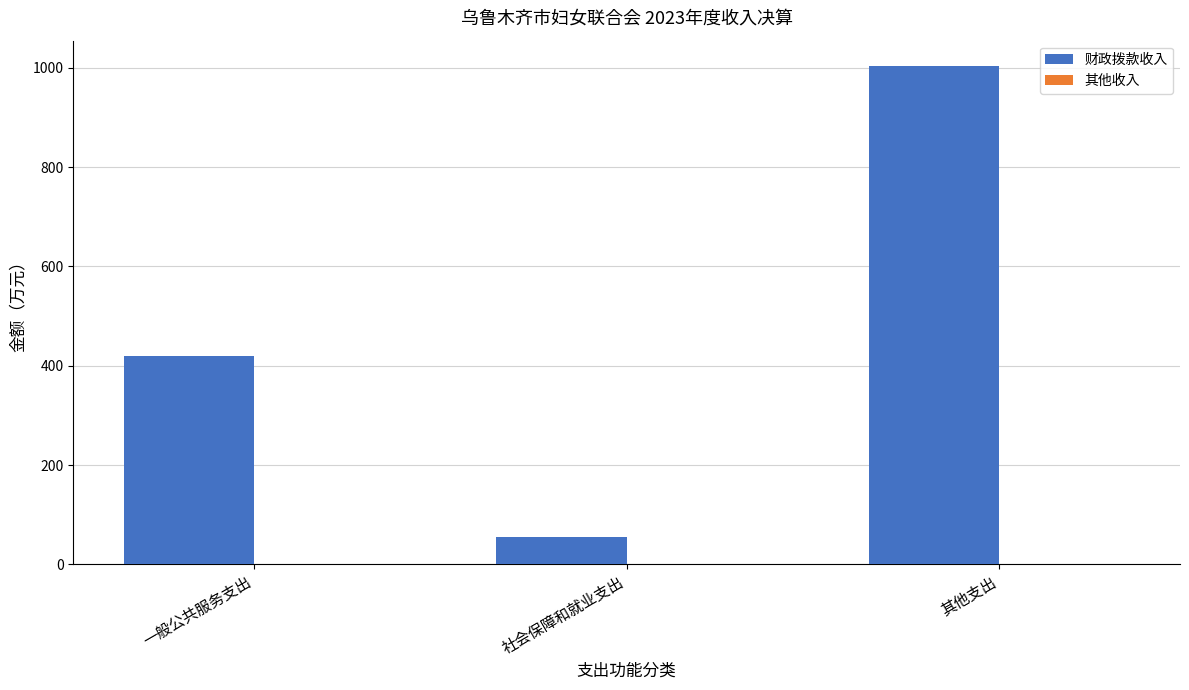

Does the chart contain stacked bars?

No